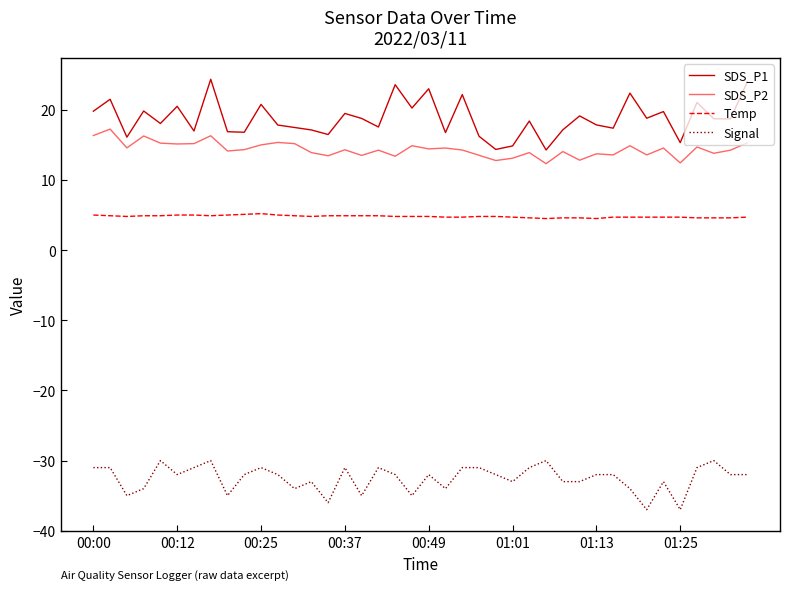

True or false: SDS_P1 and Signal intersect in this chart.

False